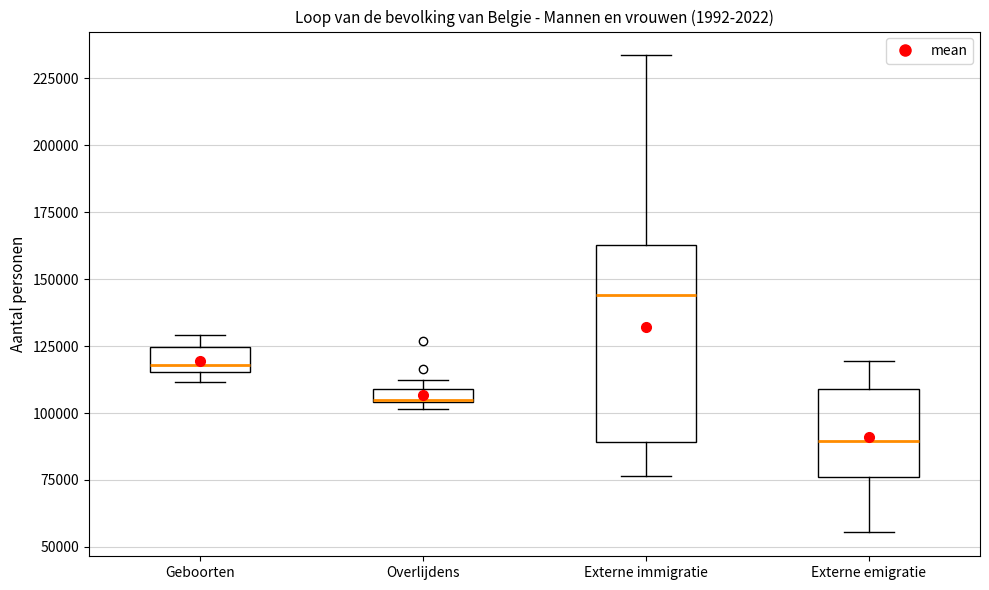

Where is the lower edge of the box for Geboorten on the y-axis? The values are not printed on the chart, so give them approximately, as read against the axis.

115000